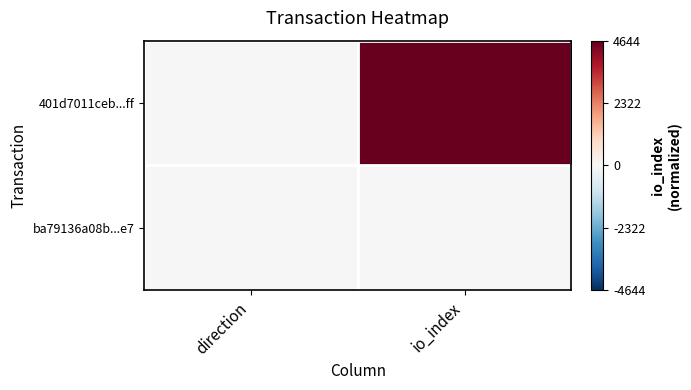

Reading left to right, what are all the values shown in this chart?

401d7011ceb...ff: direction=-1	io_index=4644
ba79136a08b...e7: direction=1	io_index=8